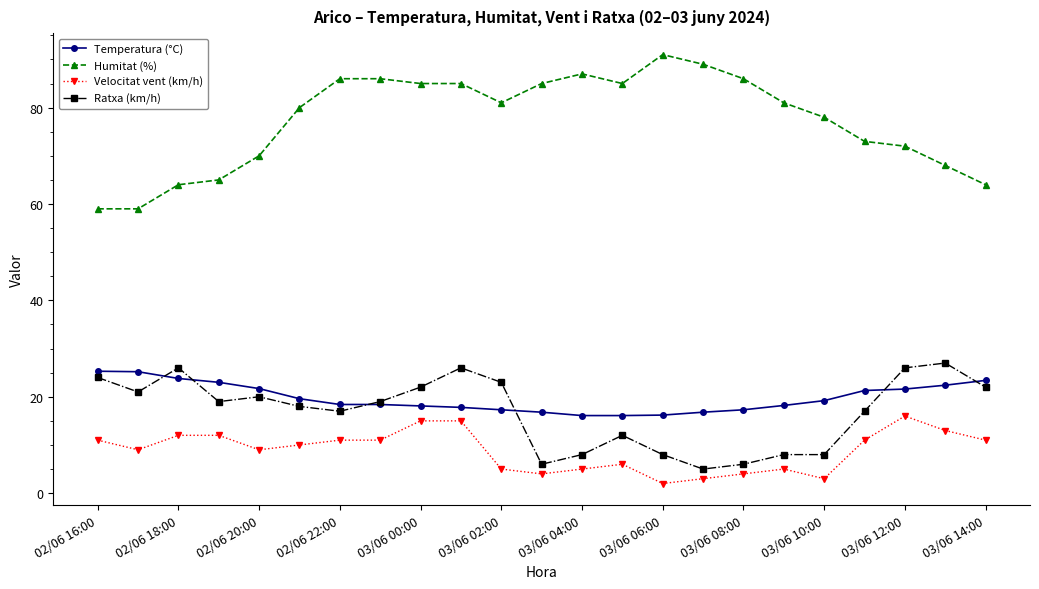

What is the value of the Temperatura (°C) point at the 12th from the left?

16.8